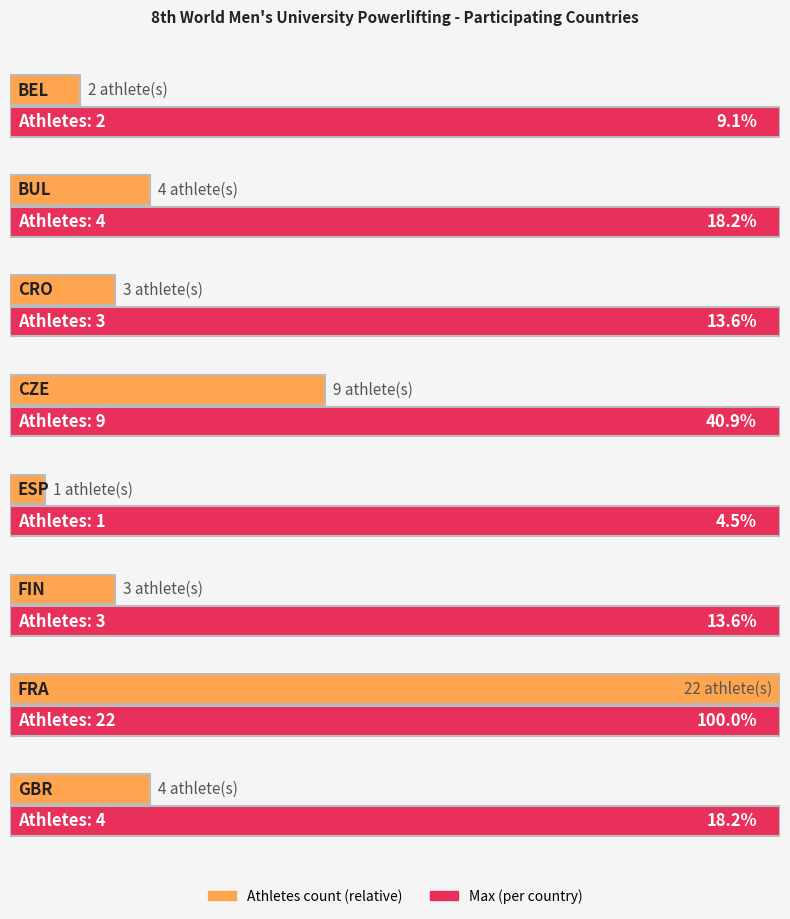

What is the approximate value at BEL?

2